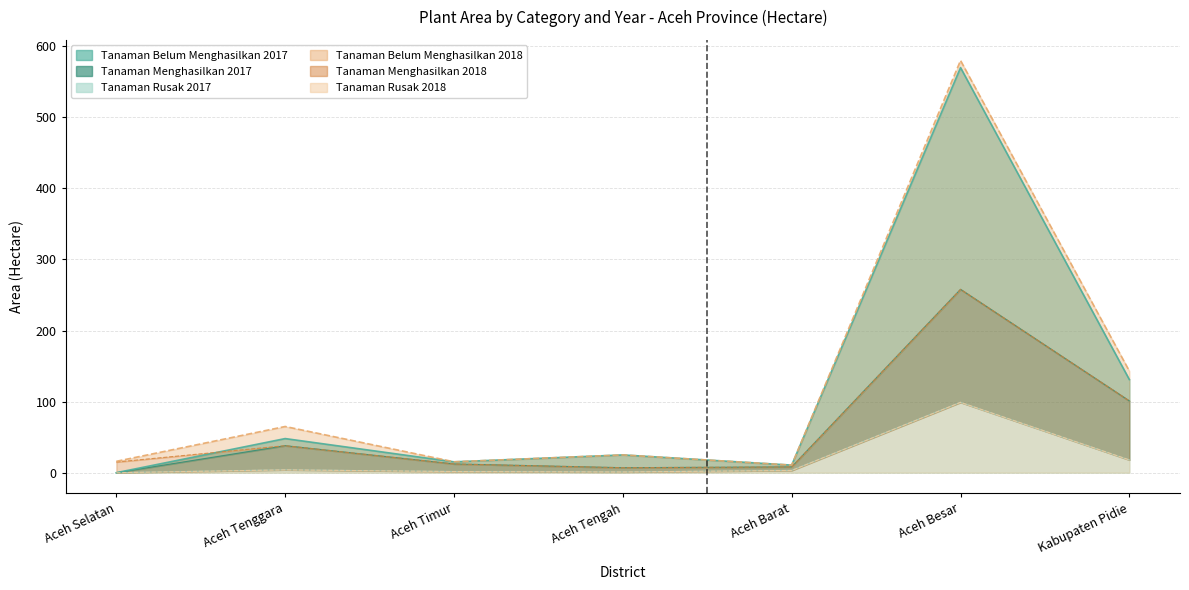

What is the greatest value displayed?

580.0